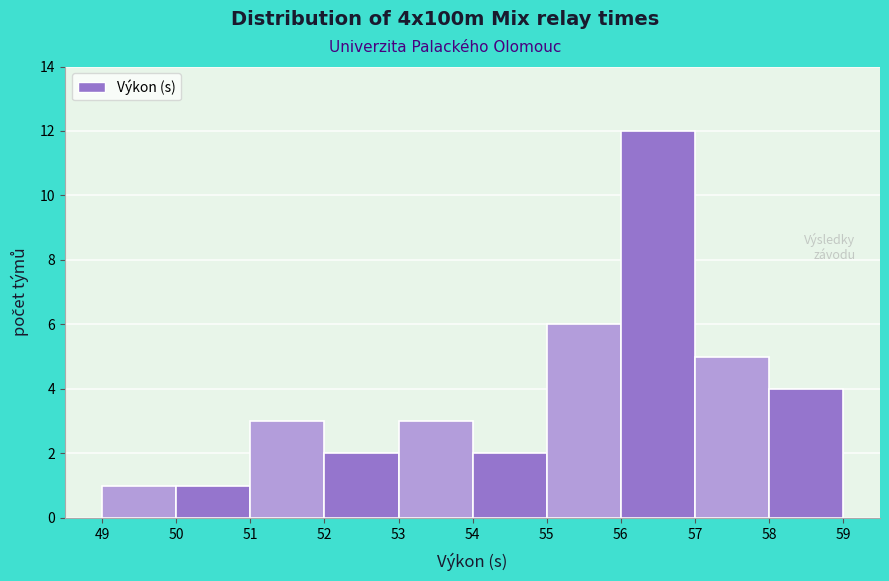

Over which range of the x-axis is the bar tallest?

56 to 57